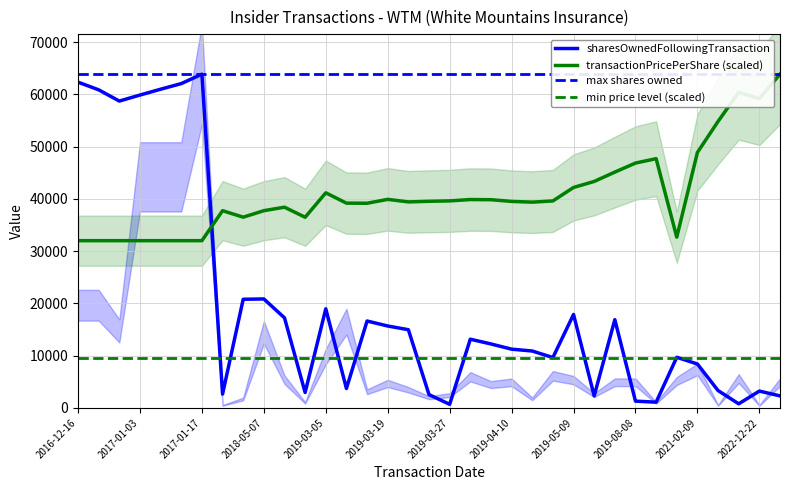

How many lines are shown in the chart?

2